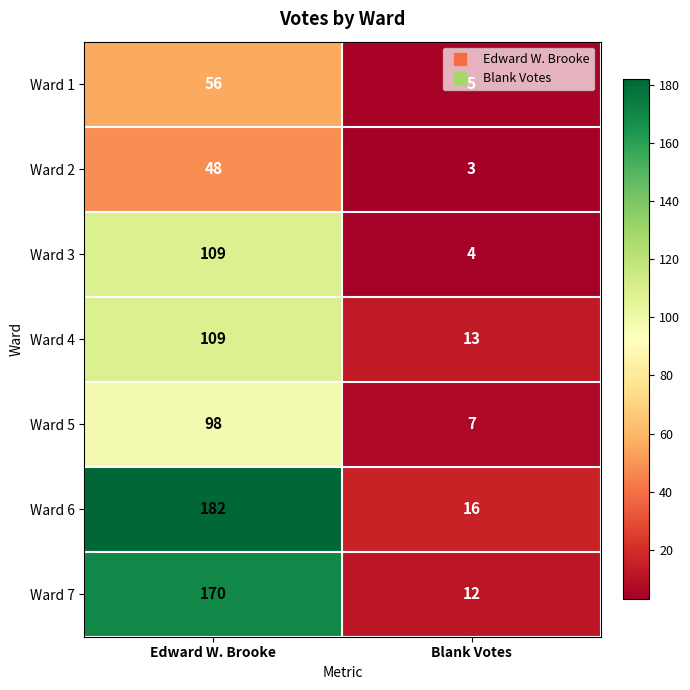

The value of Ward 4 at Blank Votes is 13. True or false?

True